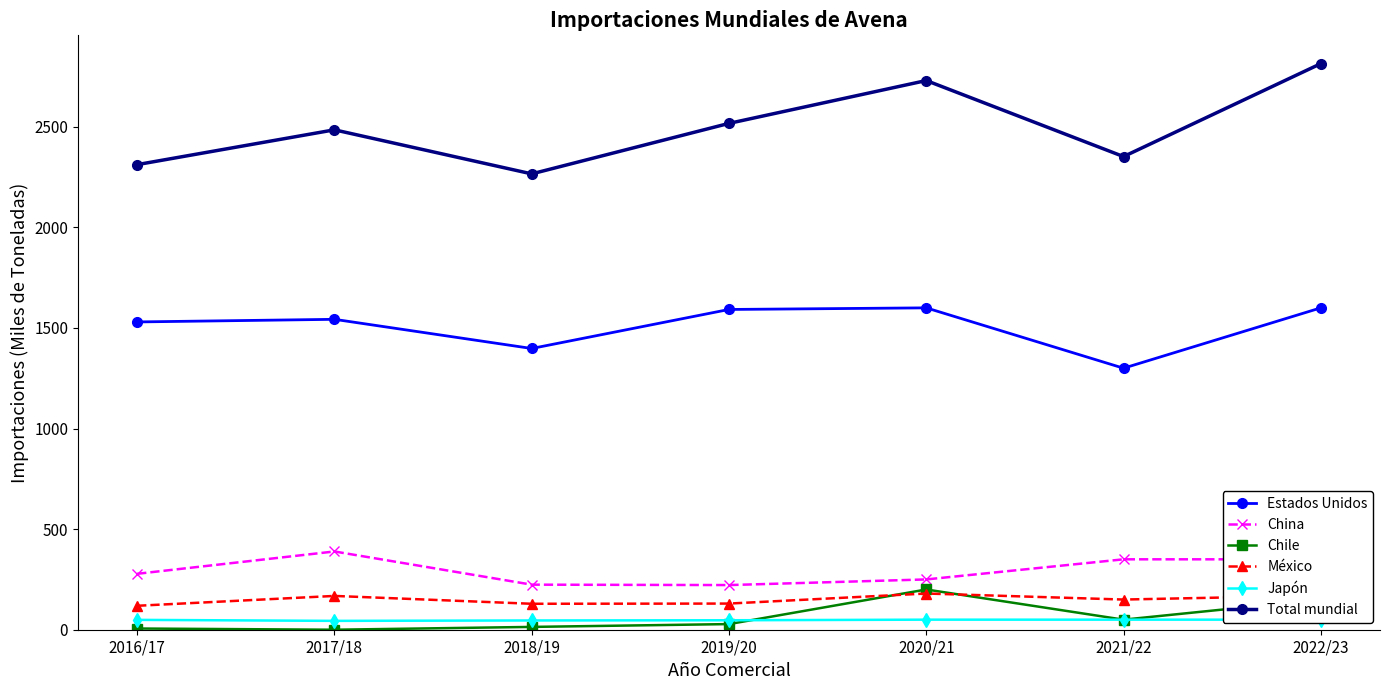

What is the difference between the maximum and minimum values in the Estados Unidos series?

300